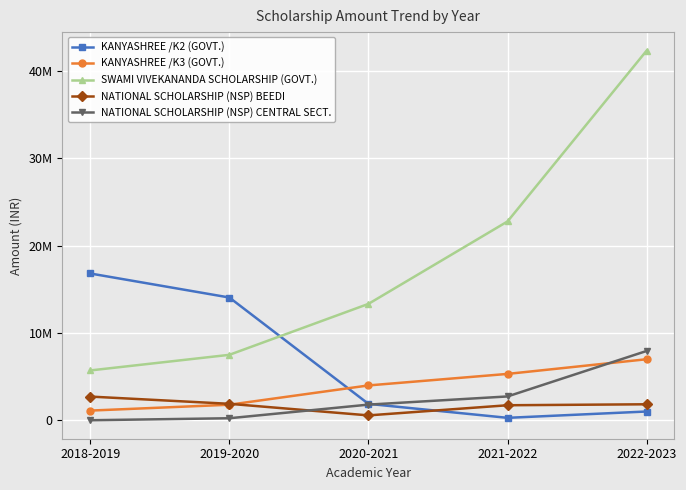

Reading left to right, extract all data points from this chart.

KANYASHREE /K2 (GOVT.): 16800000	14050000	1875000	275000	1000000
KANYASHREE /K3 (GOVT.): 1104000	1776000	3984000	5304000	6984000
SWAMI VIVEKANANDA SCHOLARSHIP (GOVT.): 5700000	7488000	13320000	22758000	42316000
NATIONAL SCHOLARSHIP (NSP) BEEDI: 2709000	1881000	555000	1716000	1827000
NATIONAL SCHOLARSHIP (NSP) CENTRAL SECT.: 0	228000	1788000	2724000	7932000